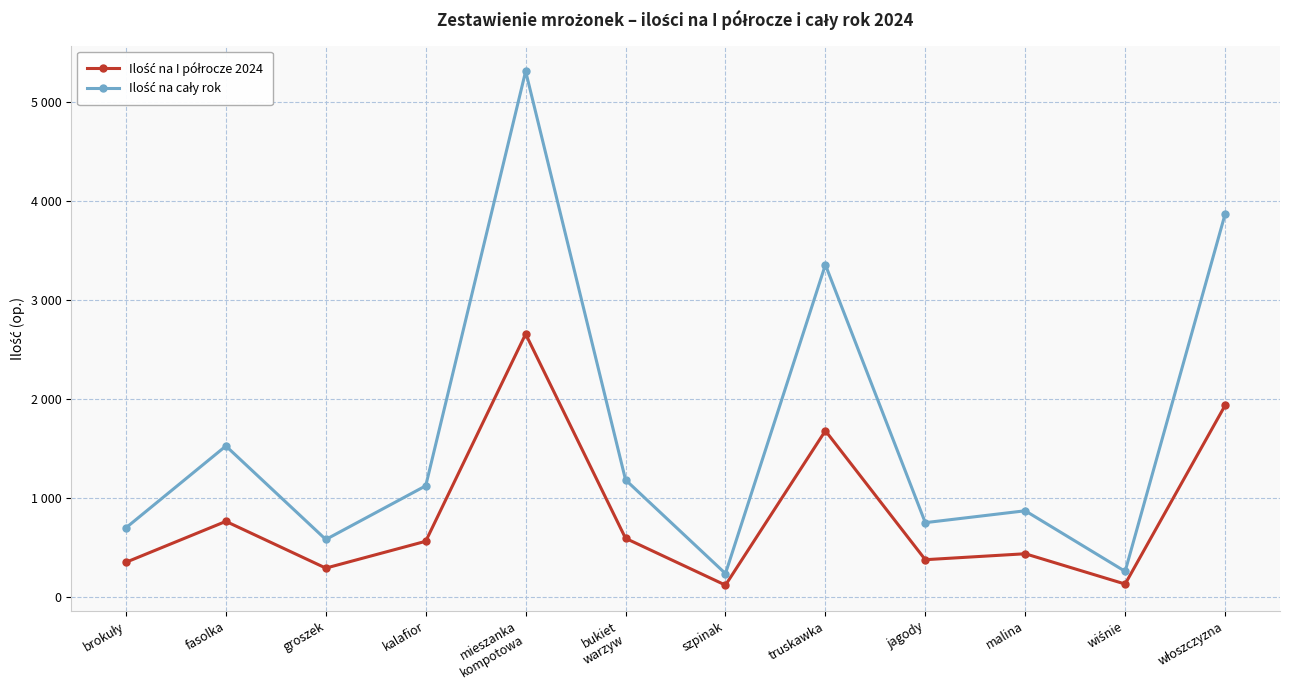

Does the chart have visible grid lines?

Yes